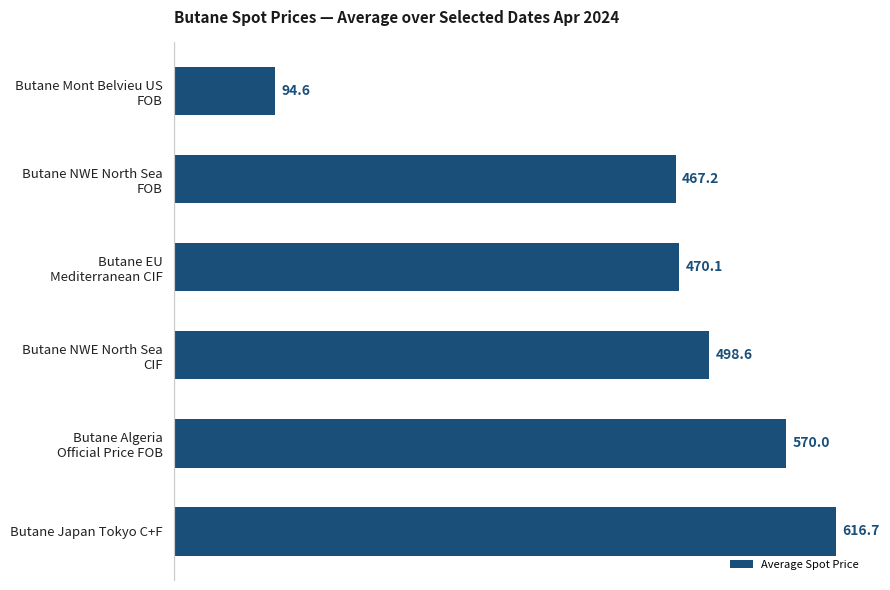

Reading bottom to top, extract all data points from this chart.

616.7	570.0	498.6	470.1	467.2	94.6